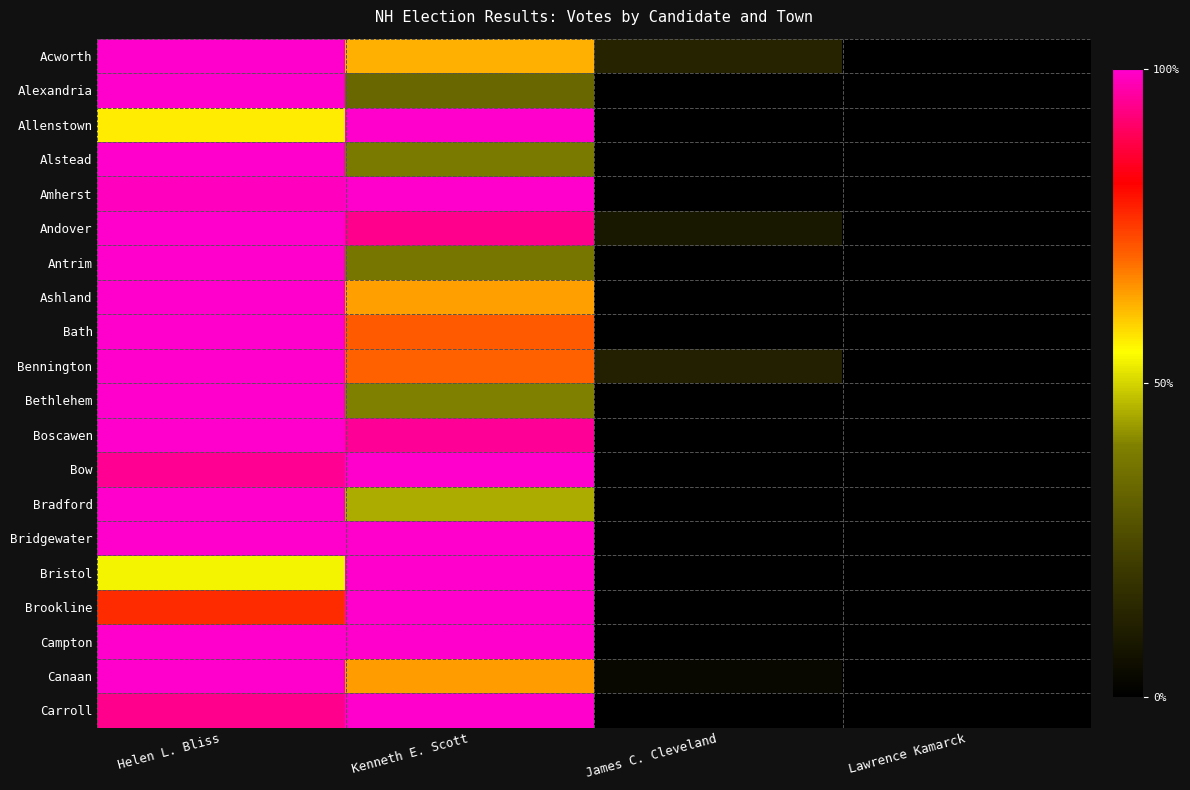

At Lawrence Kamarck, list the series in order from smallest to largest.

Acworth, Alexandria, Allenstown, Alstead, Amherst, Andover, Antrim, Ashland, Bath, Bennington, Bethlehem, Boscawen, Bow, Bradford, Bridgewater, Bristol, Brookline, Campton, Canaan, Carroll